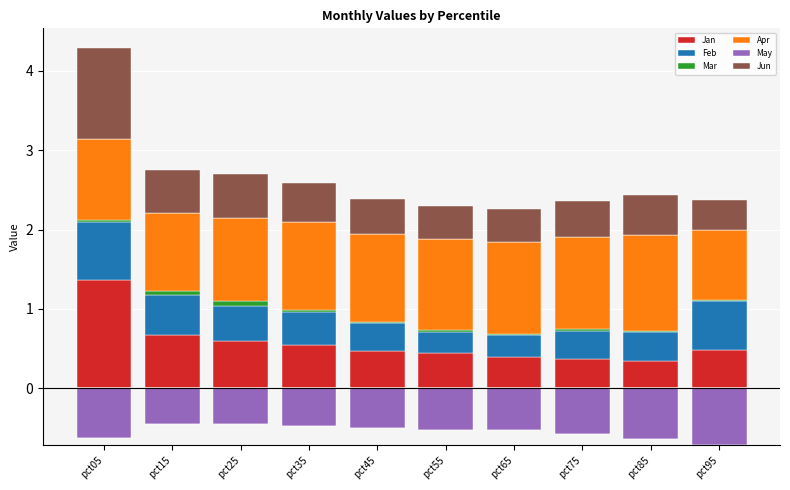

What is the value of the Jan bar at the 1st from the left?

1.4